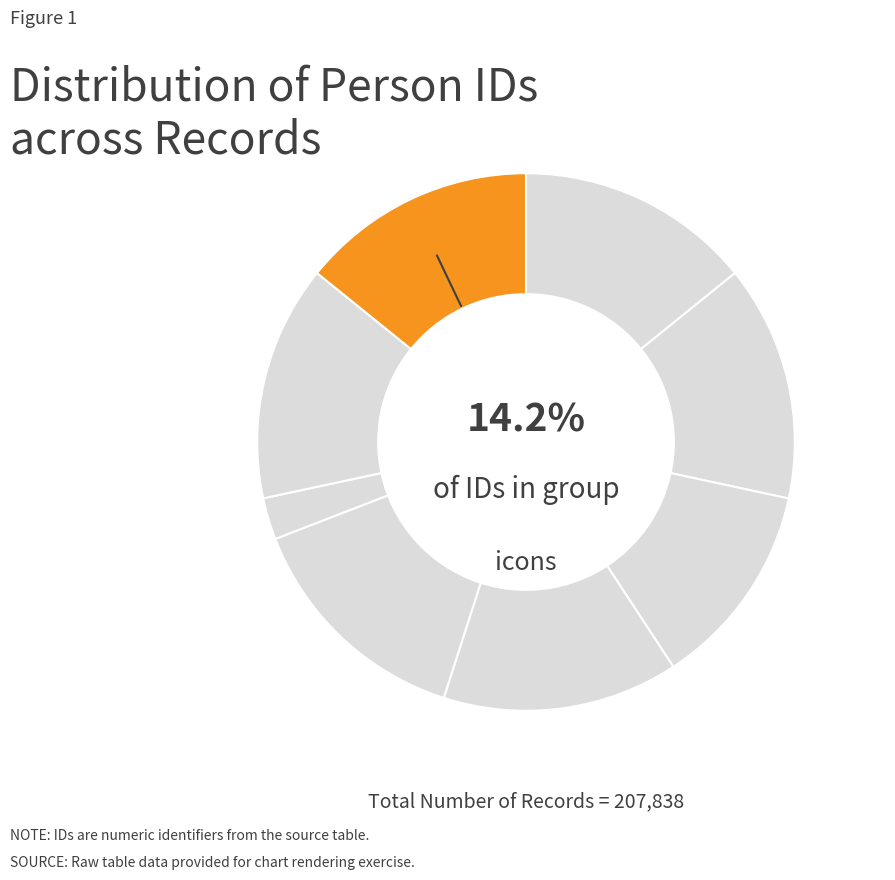

To the nearest percent, what percentage of the pie is ლამარა არჩილის ასული დარეჯანაშვილი?

14%